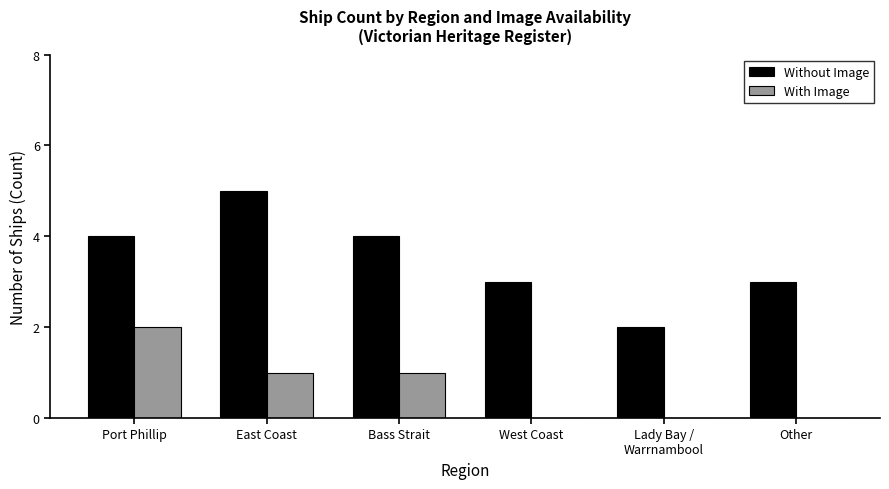

True or false: With Image has a value of 1 at East Coast.

True